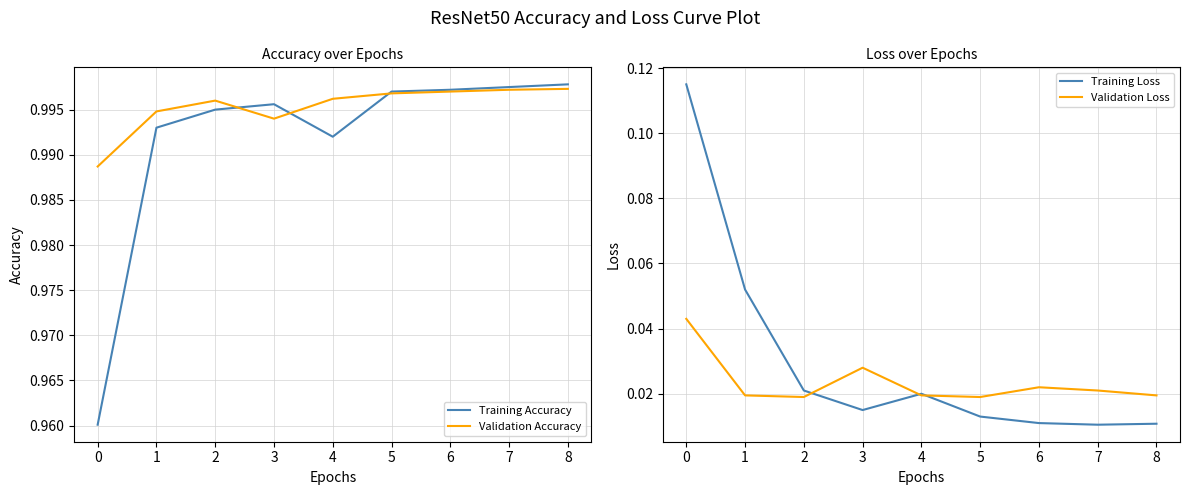

At how many categories does at least one series exceed 0?

9